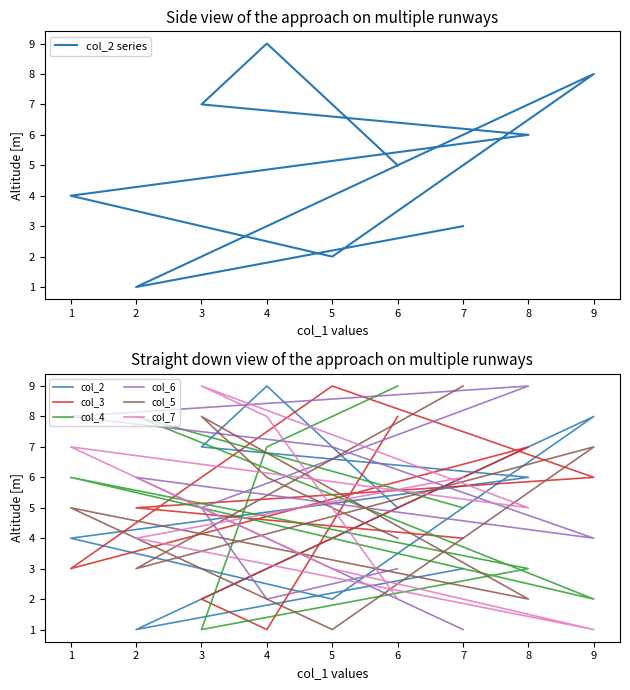

What are all the series names shown in the legend?

col_2, col_3, col_4, col_6, col_5, col_7